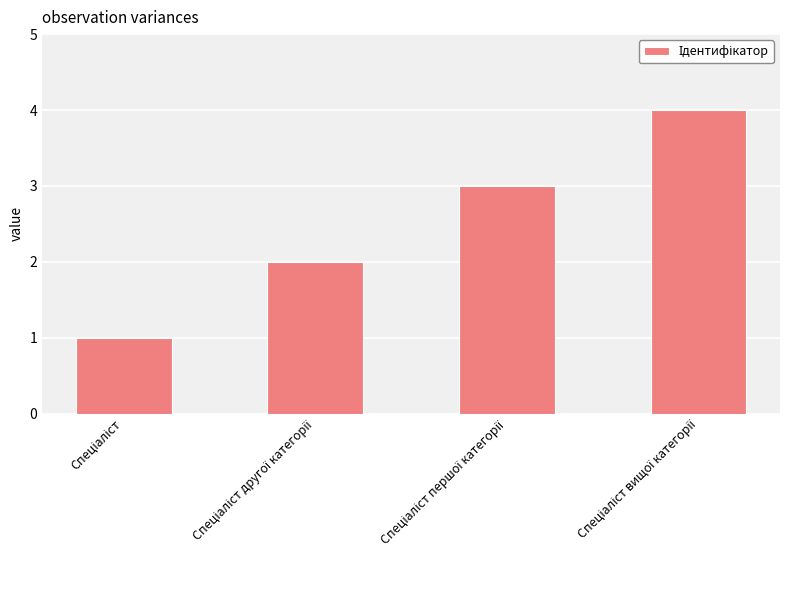

What is the sum of all values?

10